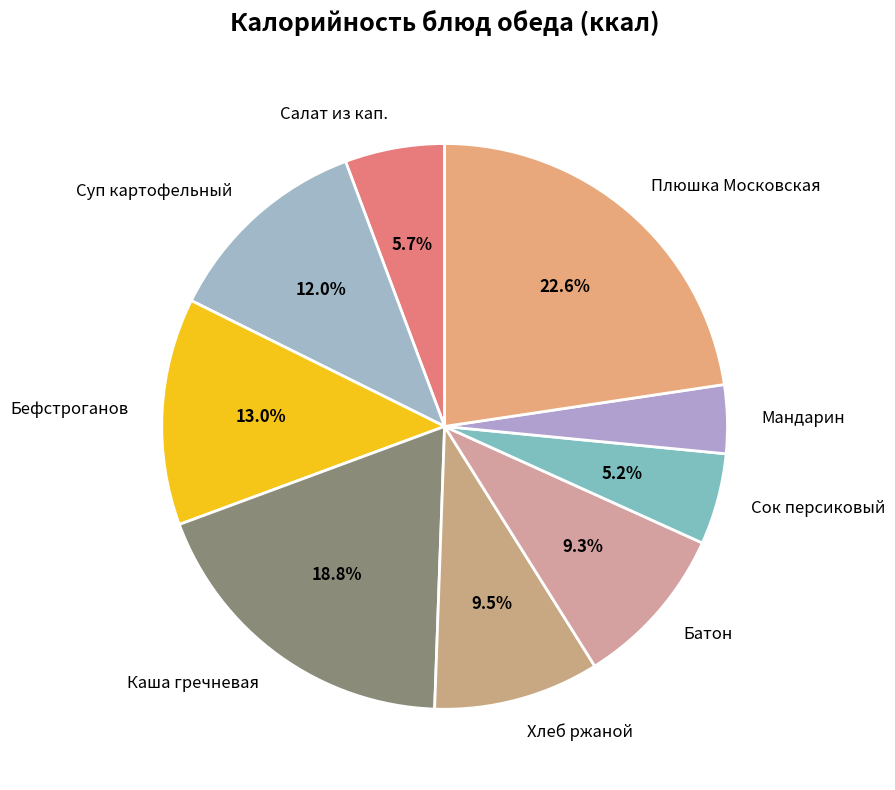

To the nearest percent, what is the average slice percentage?

11%